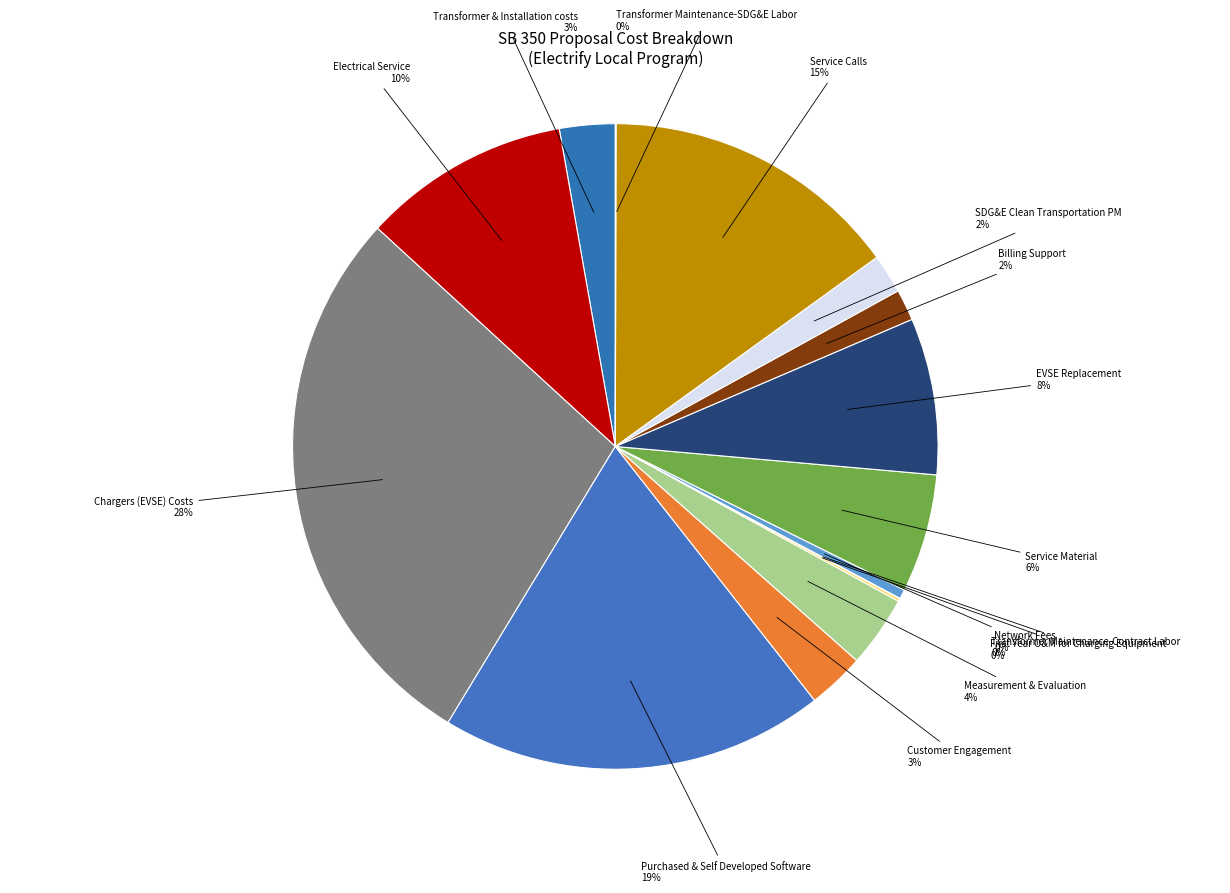

Does Service Calls account for over 50% of the chart?

No